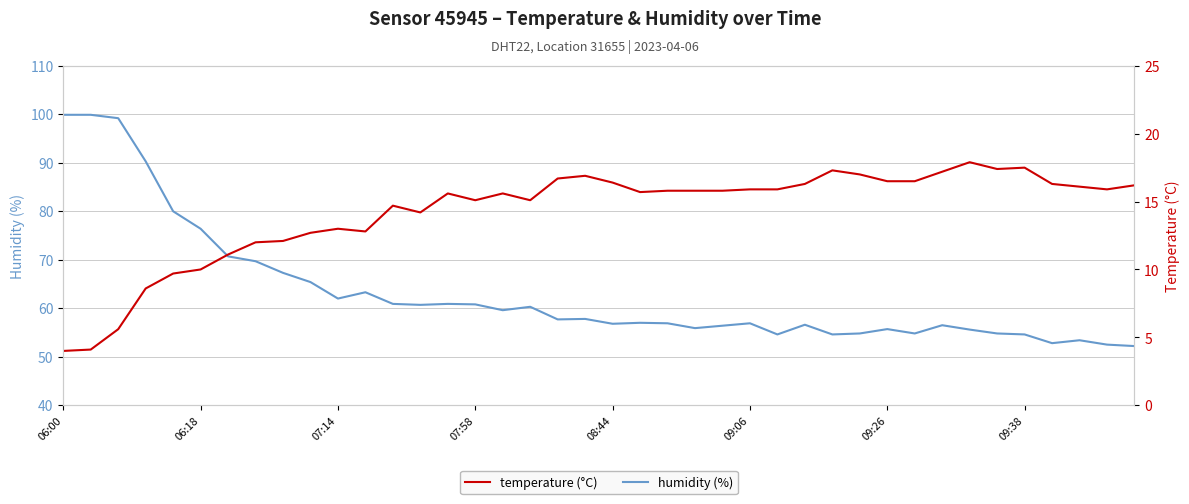

List the series in order of their overall mean, lowest first.

temperature, humidity